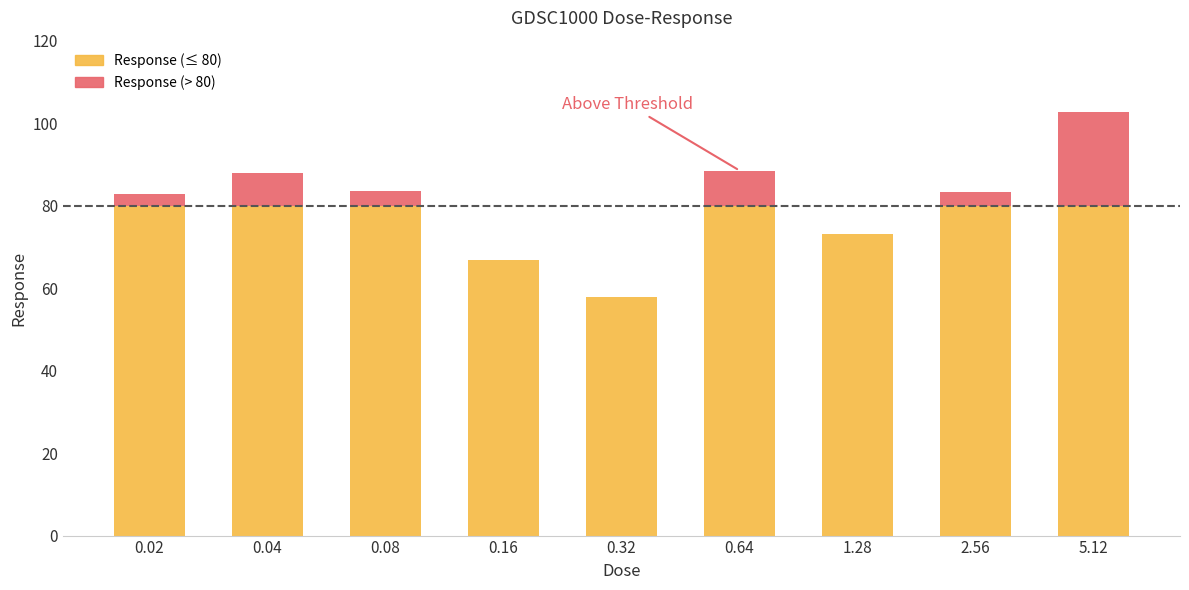

What is the sum of all values?

726.5